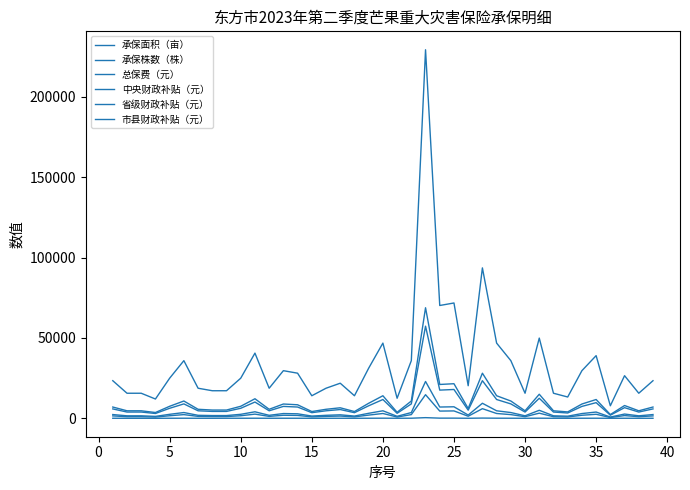

Does the chart display data point markers on the line(s)?

No